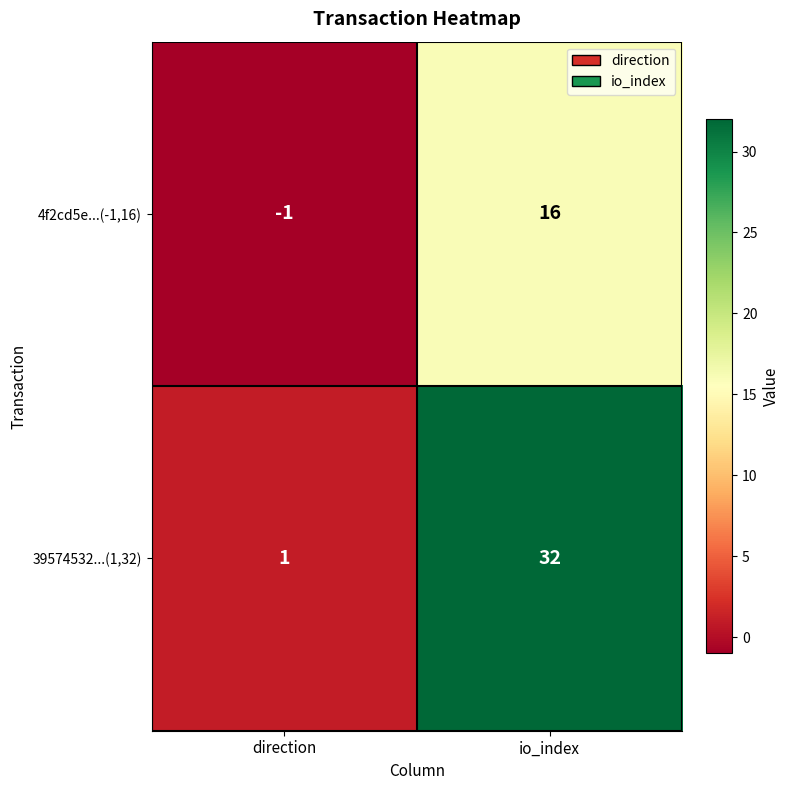

What is the minimum value shown in the chart?

-1